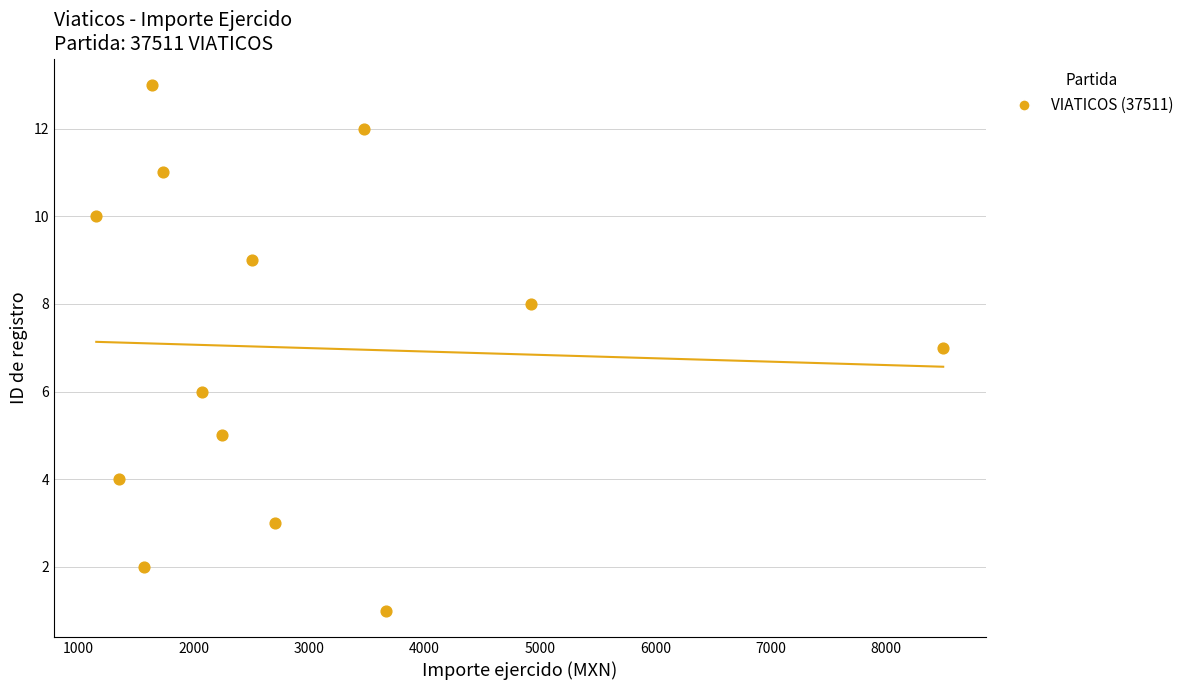

What is the range of Y values (max minus min)?

12